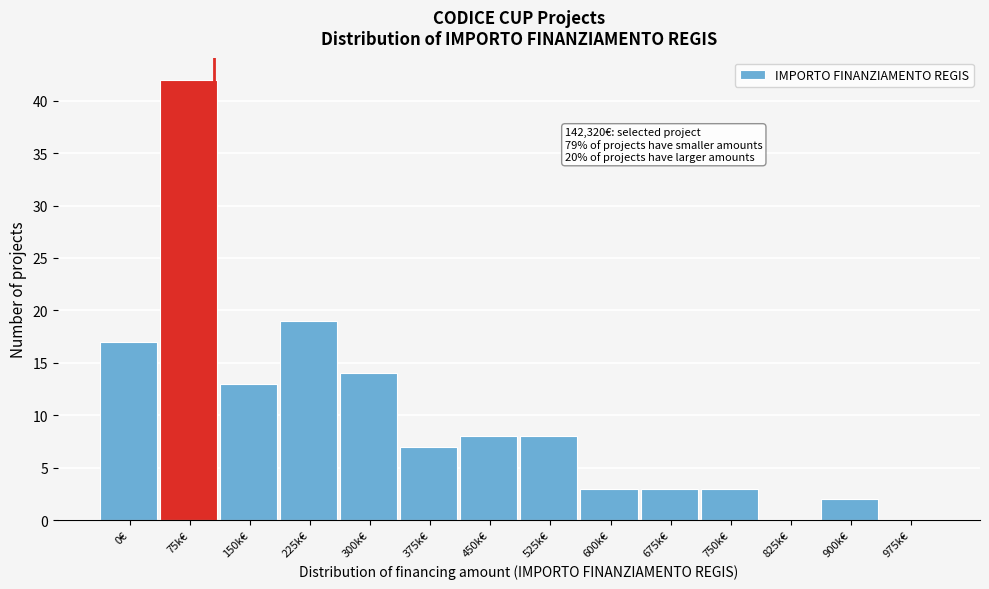

Reading left to right, extract all data points from this chart.

0€=17	75k€=42	150k€=13	225k€=19	300k€=14	375k€=7	450k€=8	525k€=8	600k€=3	675k€=3	750k€=3	825k€=0	900k€=2	975k€=0